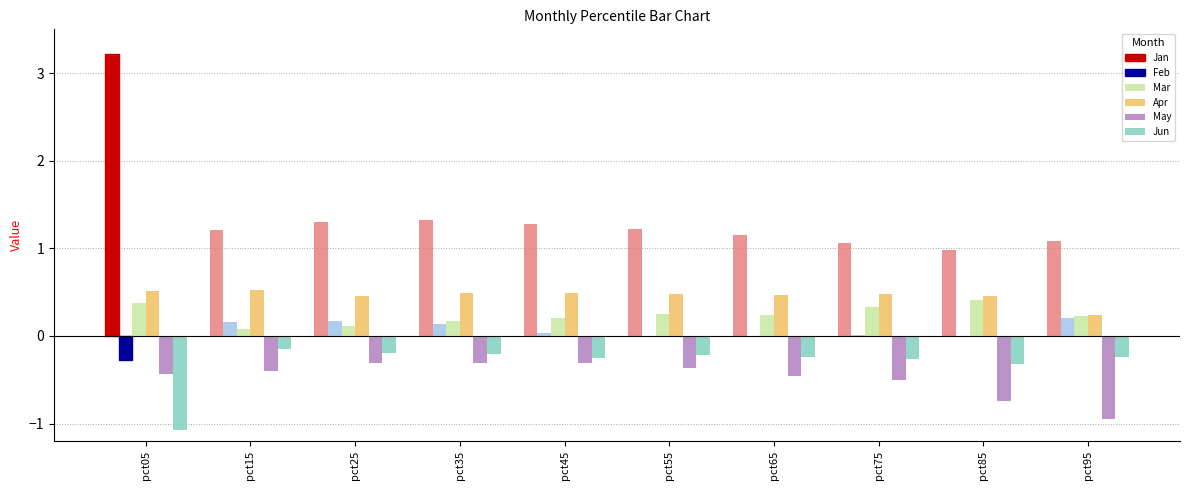

Which series has the largest range (max minus min)?

Jan